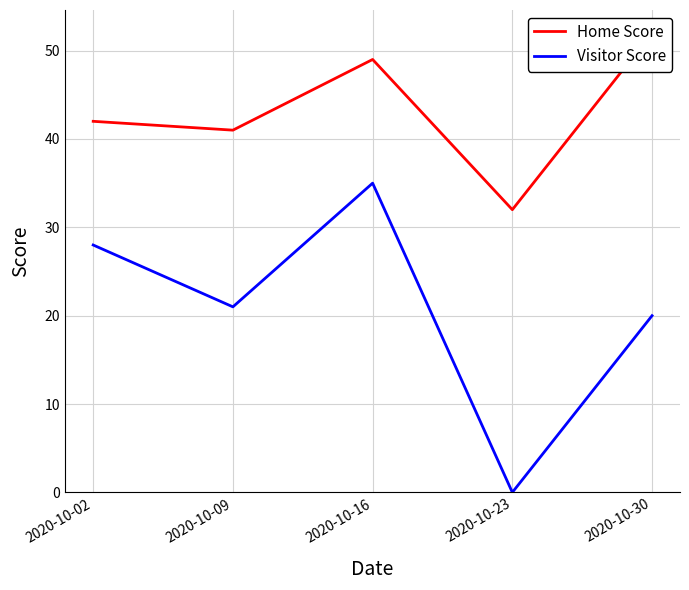

Rank the categories by Visitor Score value from highest to lowest.

2020-10-16, 2020-10-02, 2020-10-09, 2020-10-30, 2020-10-23